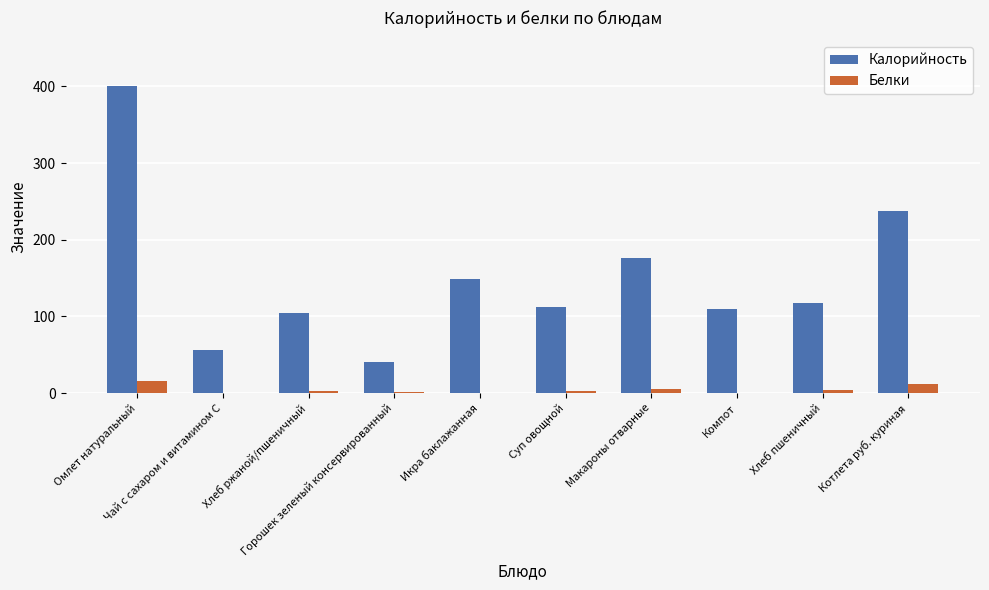

What is the maximum value shown in the chart?

400.0